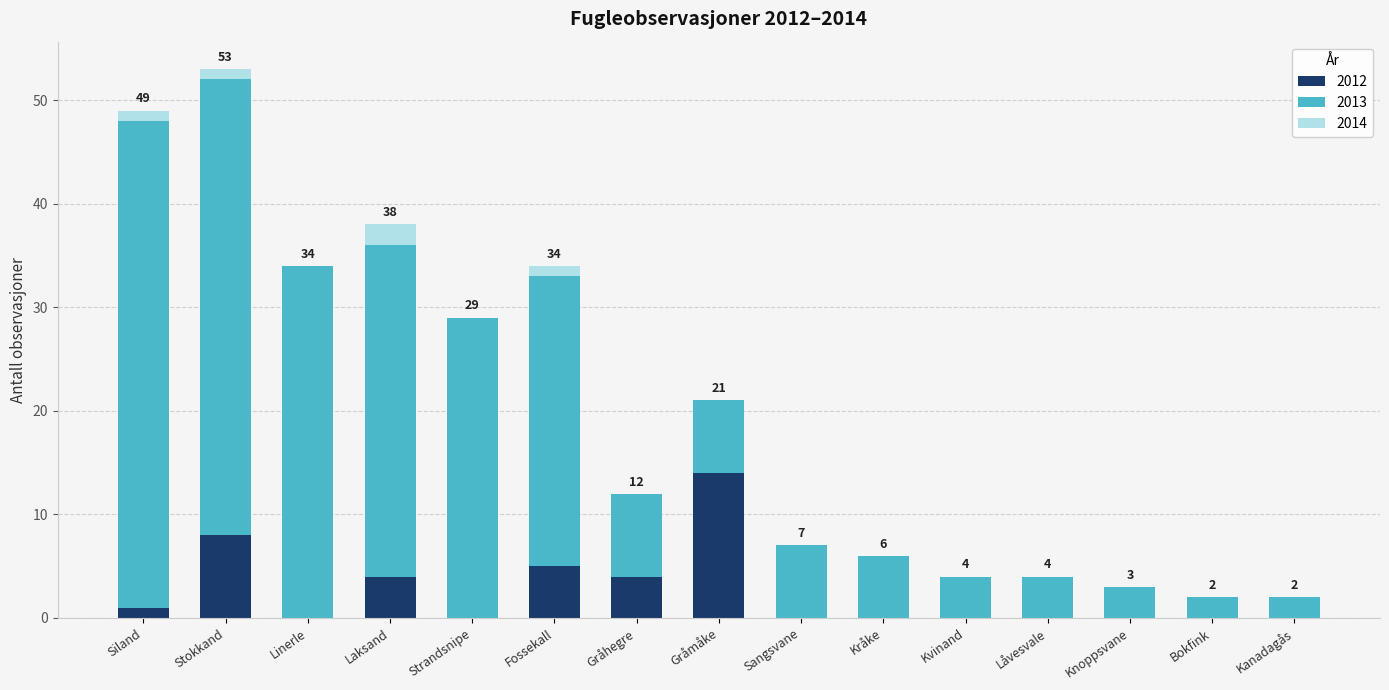

True or false: 2012 has a value of 0 at Strandsnipe.

True